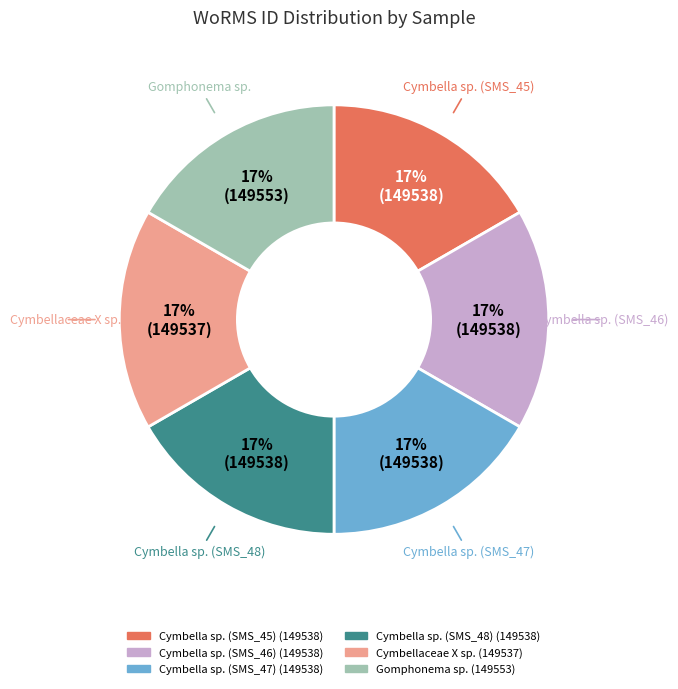

Is Cymbella sp. (SMS_45) the majority of the pie?

No